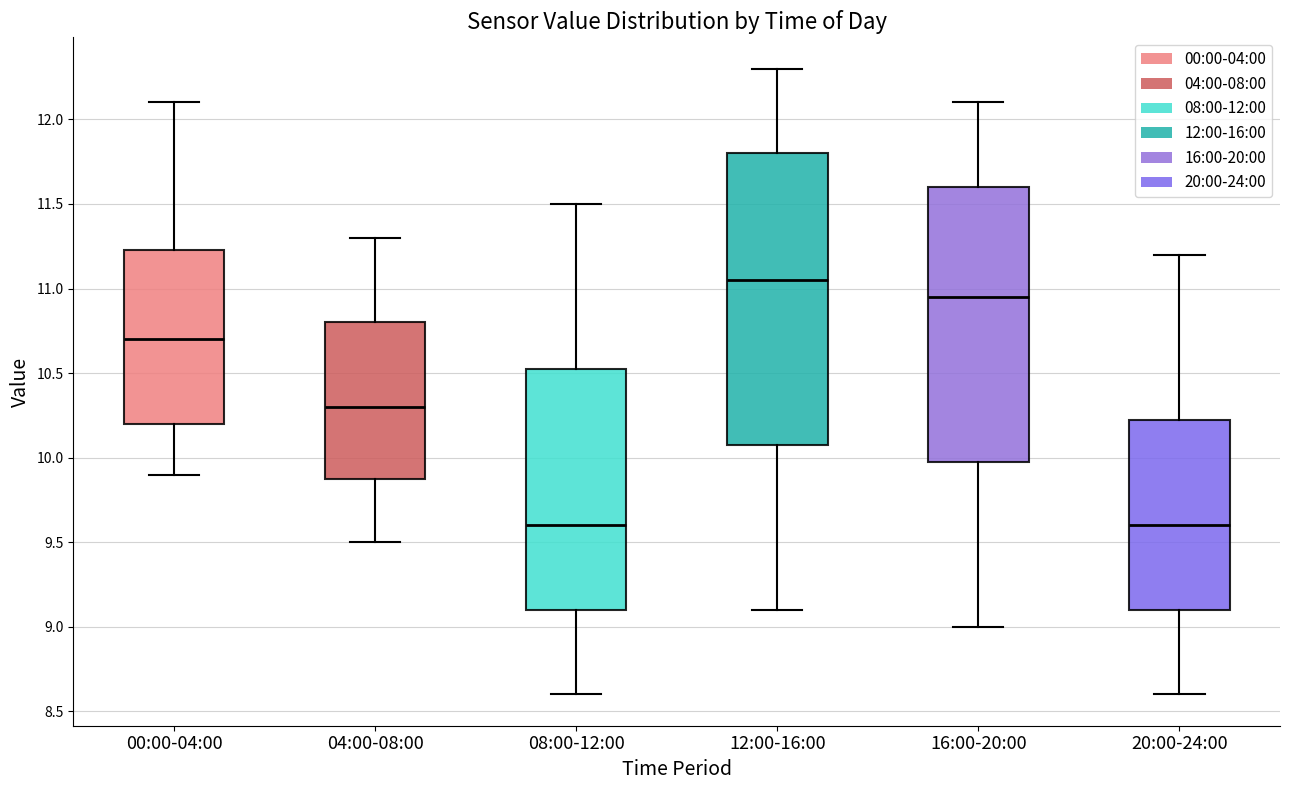

Where does the lower whisker of the box for 08:00-12:00 end on the y-axis? The values are not printed on the chart, so give them approximately, as read against the axis.

8.60